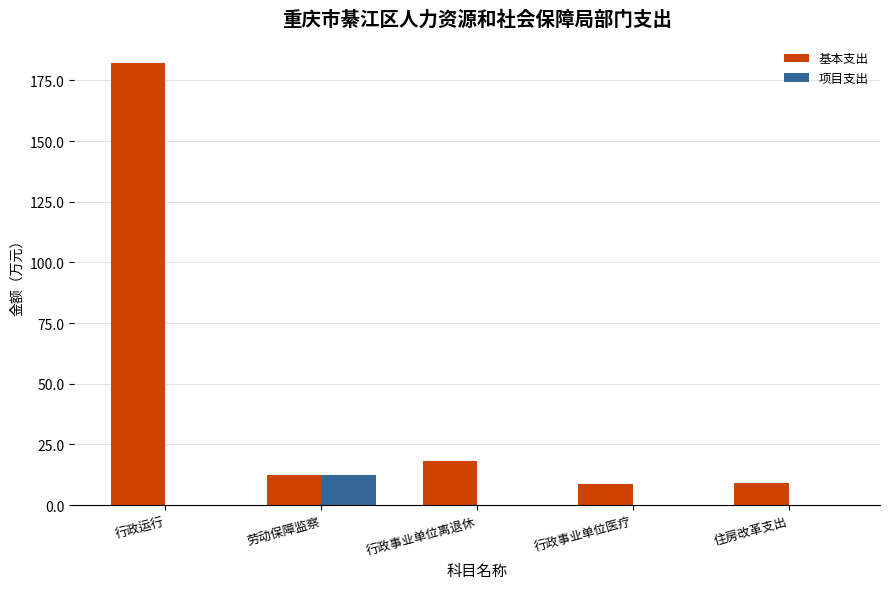

Is it true that 基本支出 equals 8.7 at 行政事业单位医疗?

True